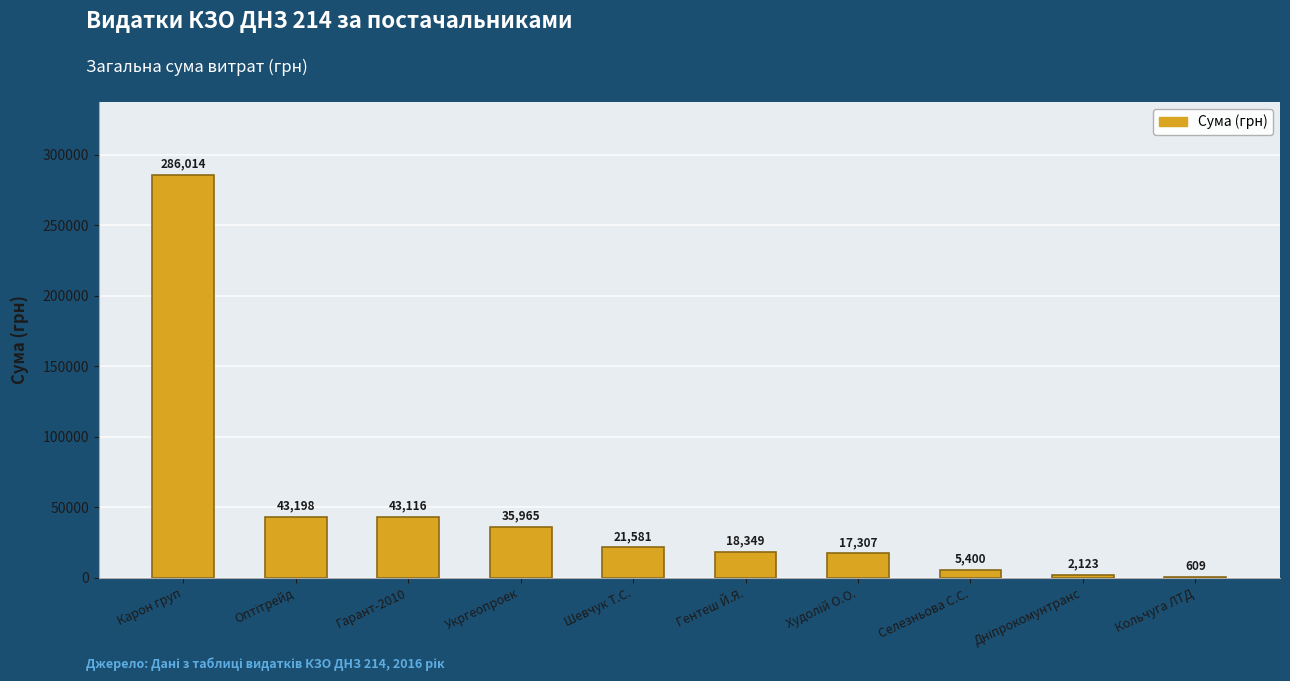

Is it true that the value at Карон груп is 487110.8?

False